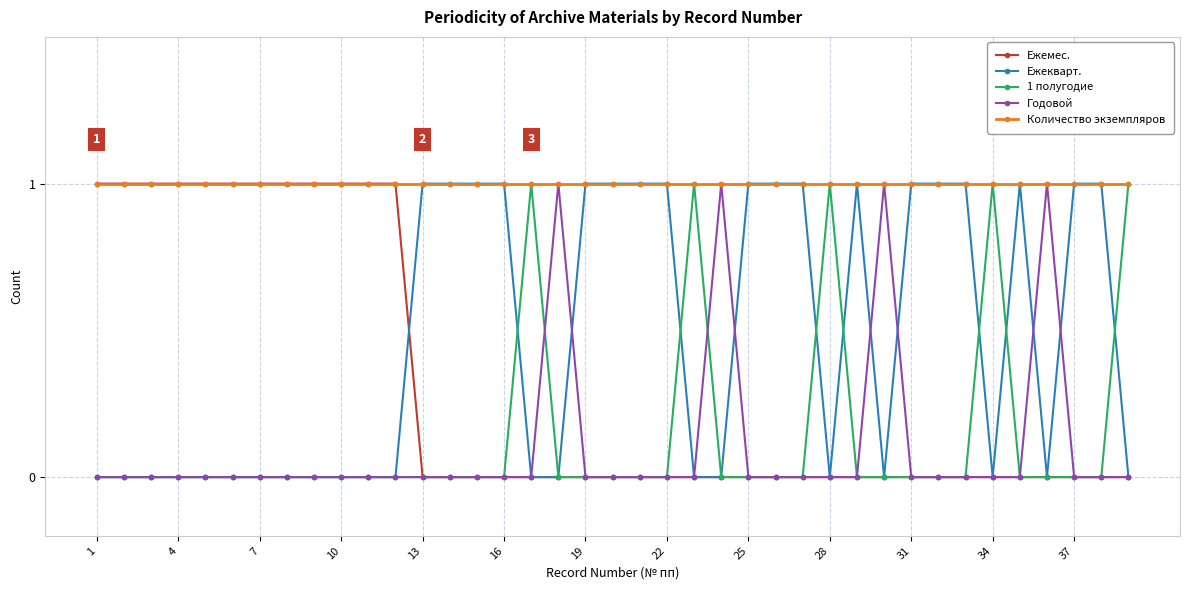

What is the value of the Ежемес. point at the 11th from the left?

1